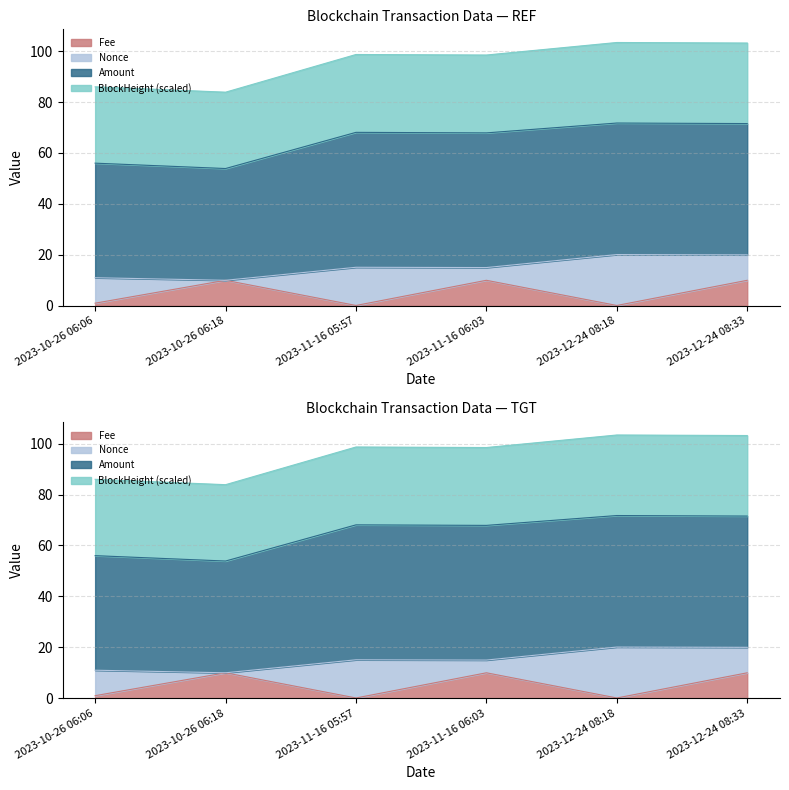

Read the Fee value at 2023-12-24 08:18.

0.1